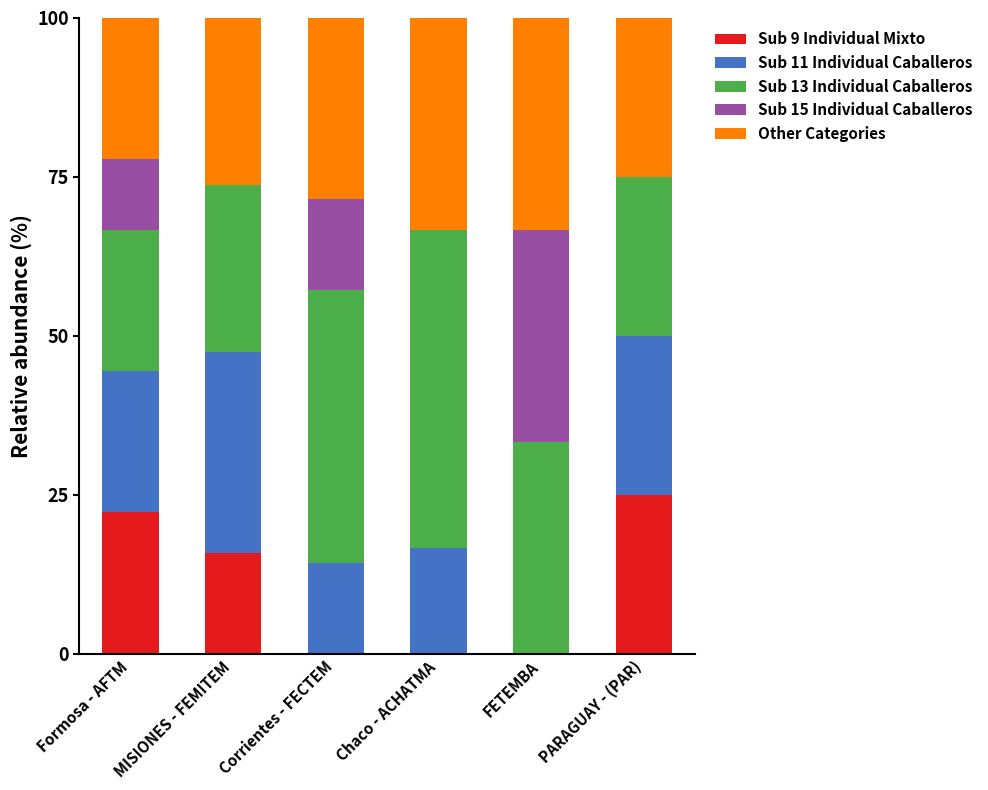

What is the total value across all series at FETEMBA?

100.0